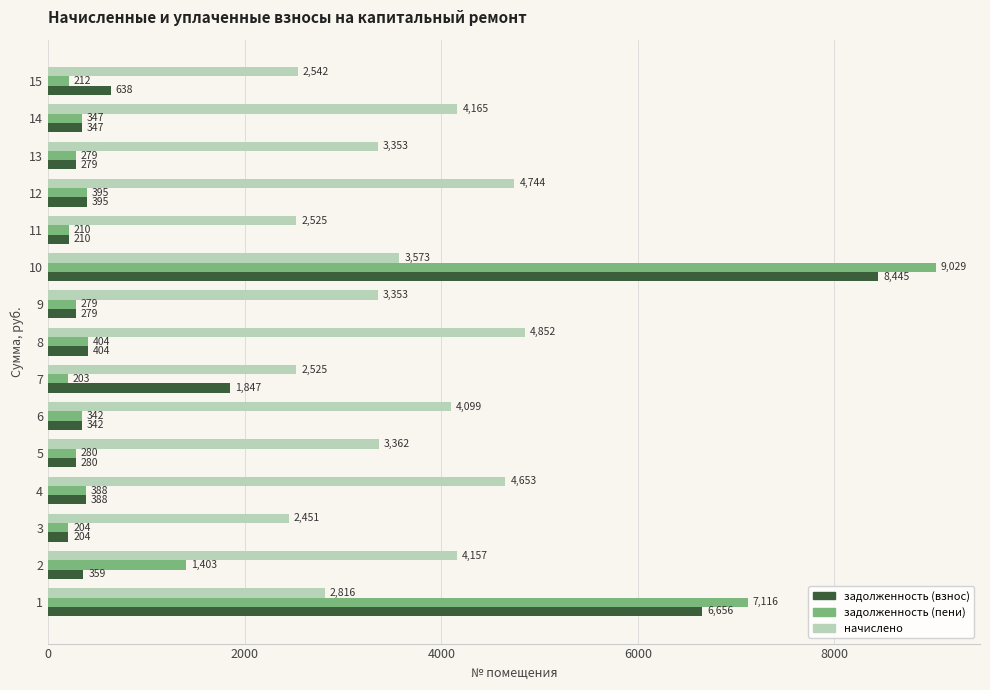

Which series has the widest spread of values?

задолженность (пени)